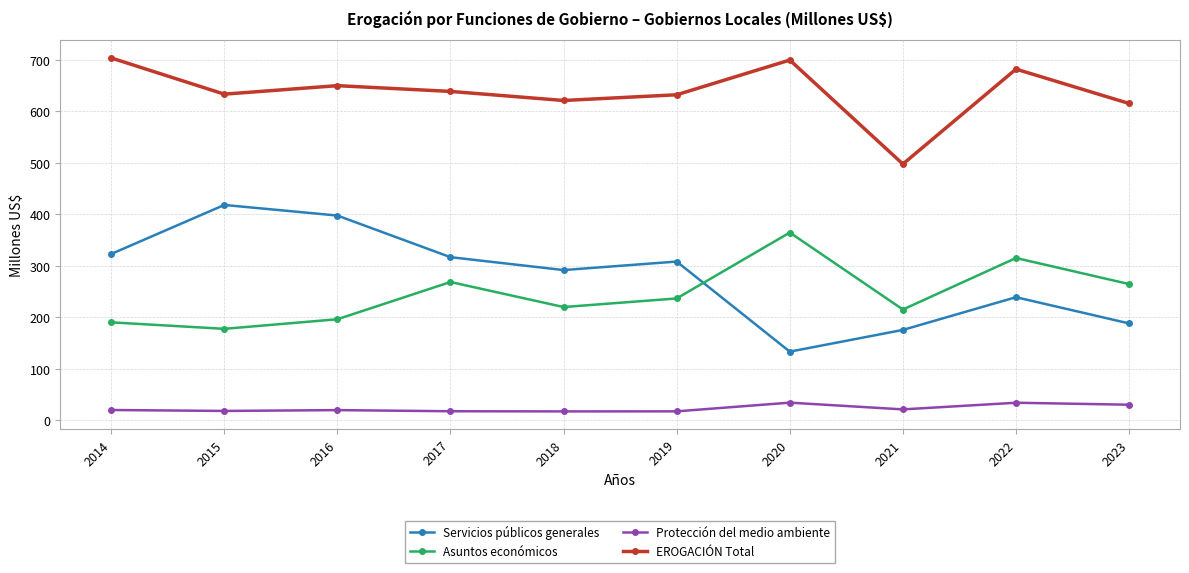

At which category does Servicios públicos generales reach its first local valley?

2018